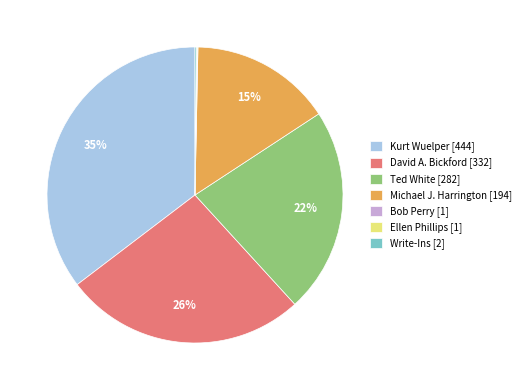

Is it true that Michael J. Harrington [194] is 21% of the pie?

False